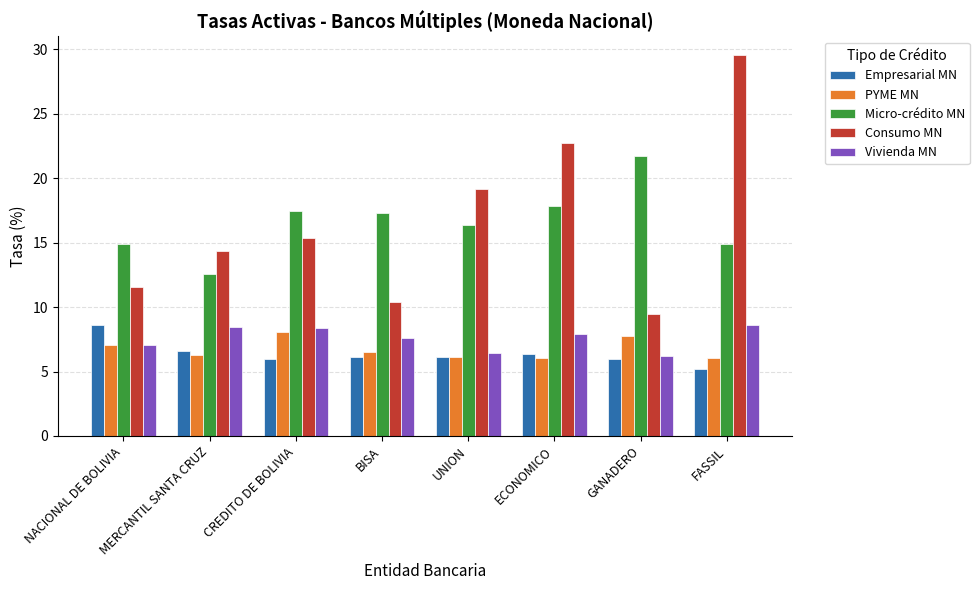

Is it true that Empresarial MN equals 6.1 at UNION?

True